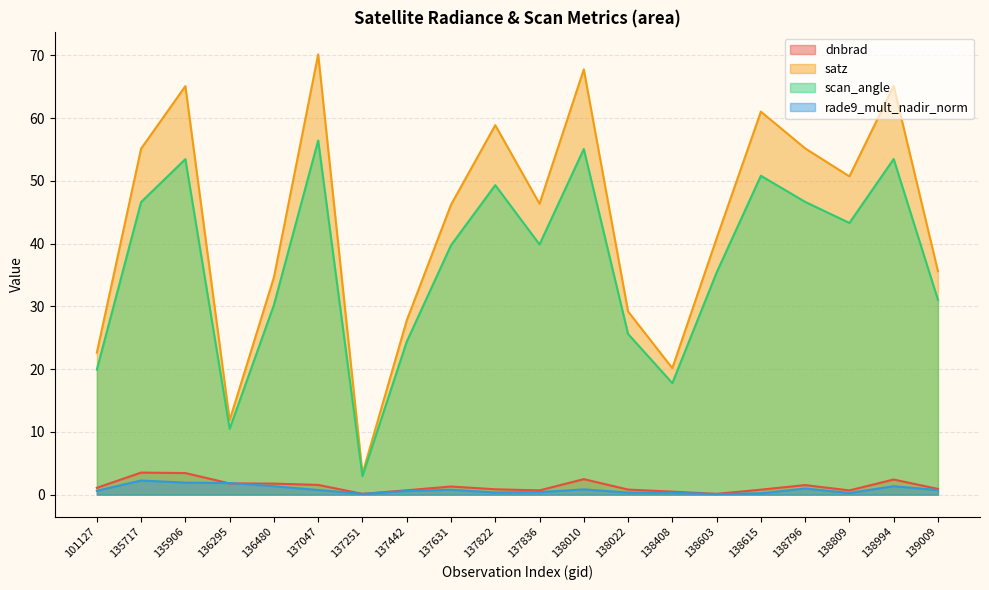

Where is rade9_mult_nadir_norm nearest to the value 1?

138796